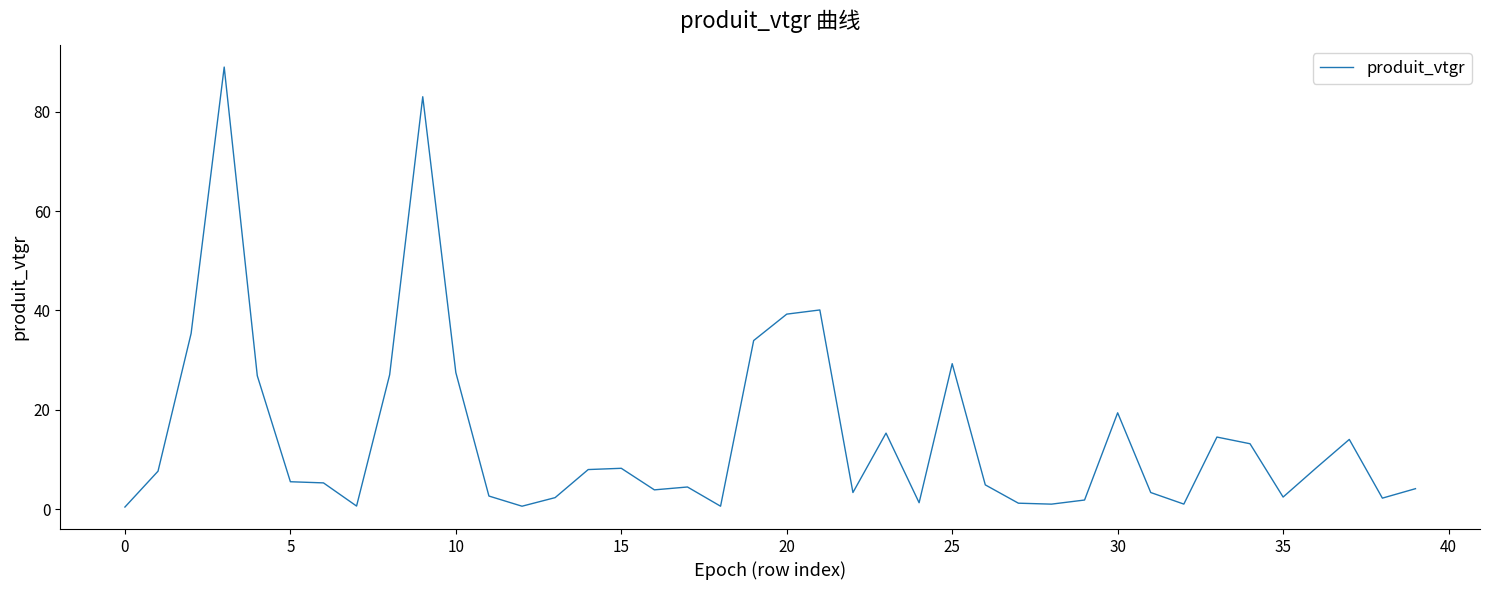

What is the difference between the maximum and minimum values?

88.5